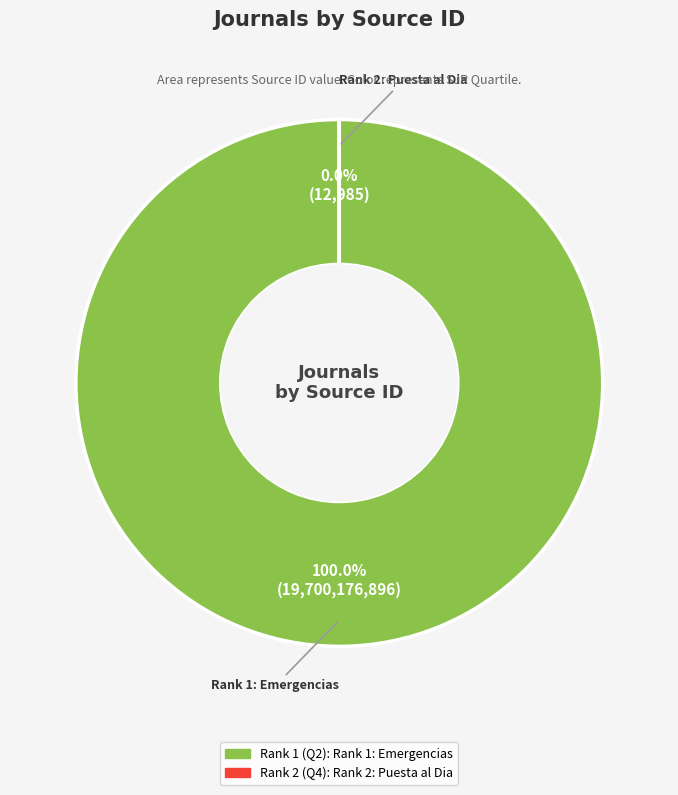

Which category has the biggest portion of the pie?

Rank 1: Emergencias